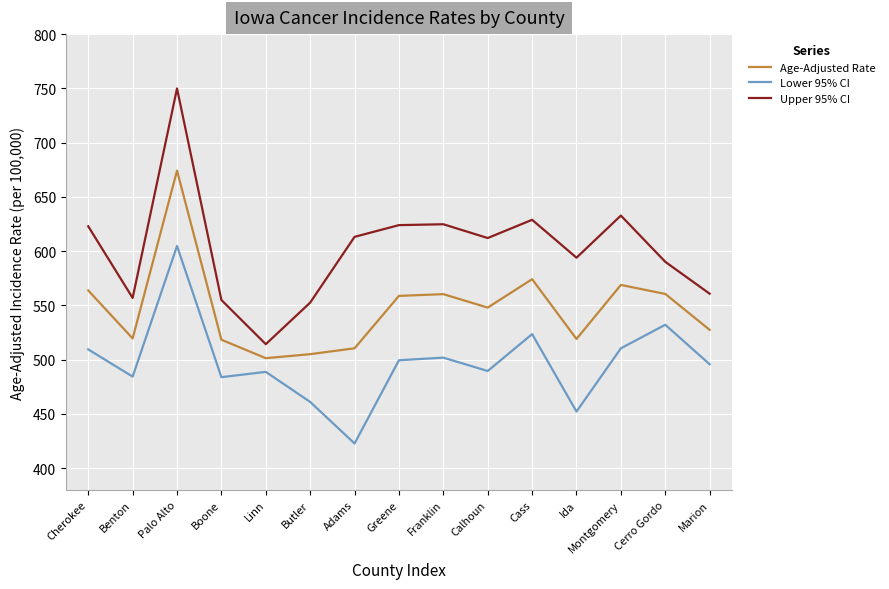

List the series in order of their overall mean, highest first.

Upper 95% CI, Age-Adjusted Rate, Lower 95% CI